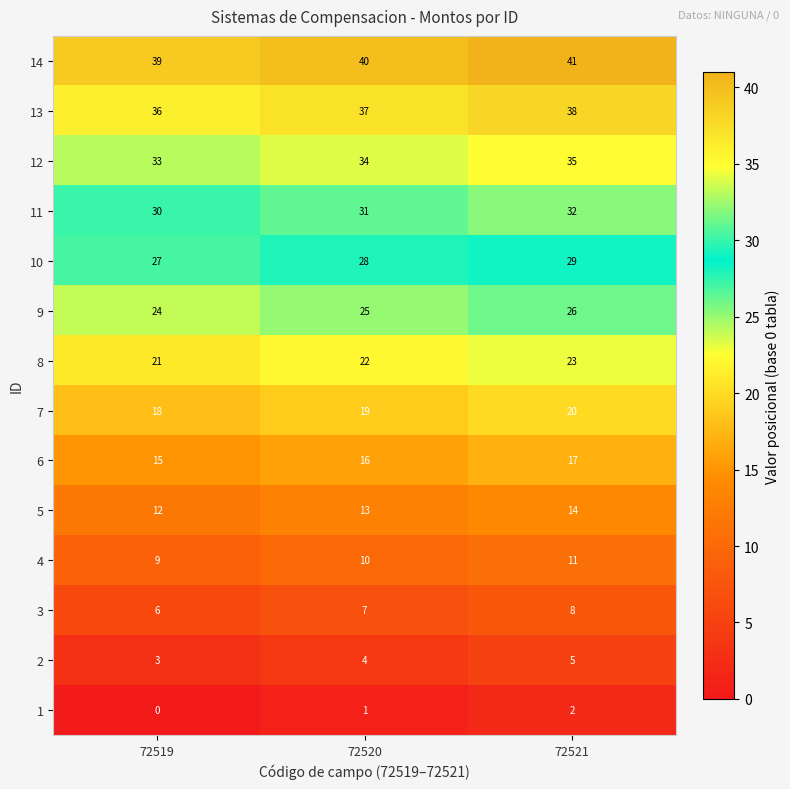

The value of 10 at 72520 is 28. True or false?

True